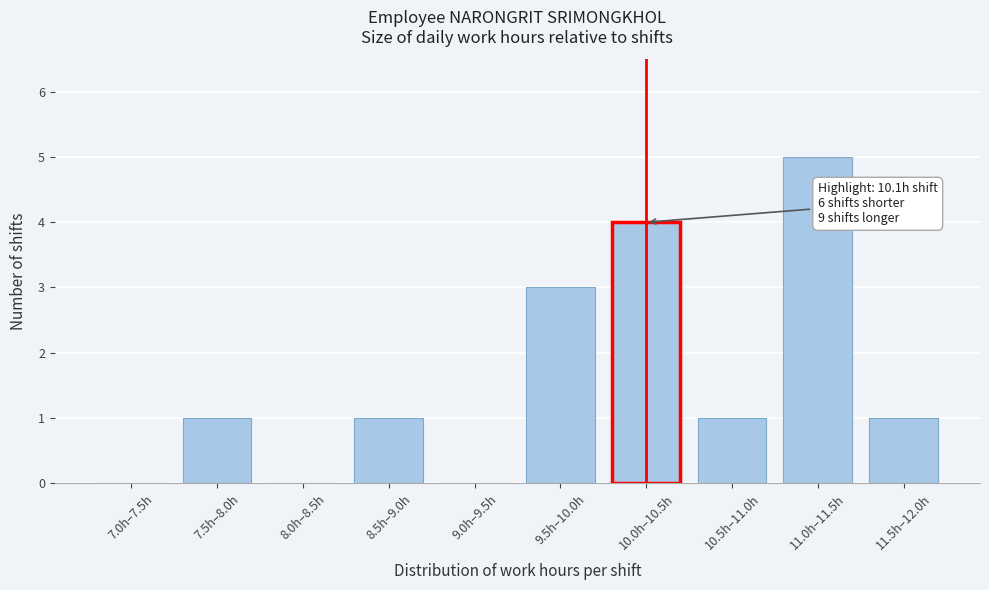

Reading left to right, extract all data points from this chart.

7.0h–7.5h=0	7.5h–8.0h=1	8.0h–8.5h=0	8.5h–9.0h=1	9.0h–9.5h=0	9.5h–10.0h=3	10.0h–10.5h=4	10.5h–11.0h=1	11.0h–11.5h=5	11.5h–12.0h=1